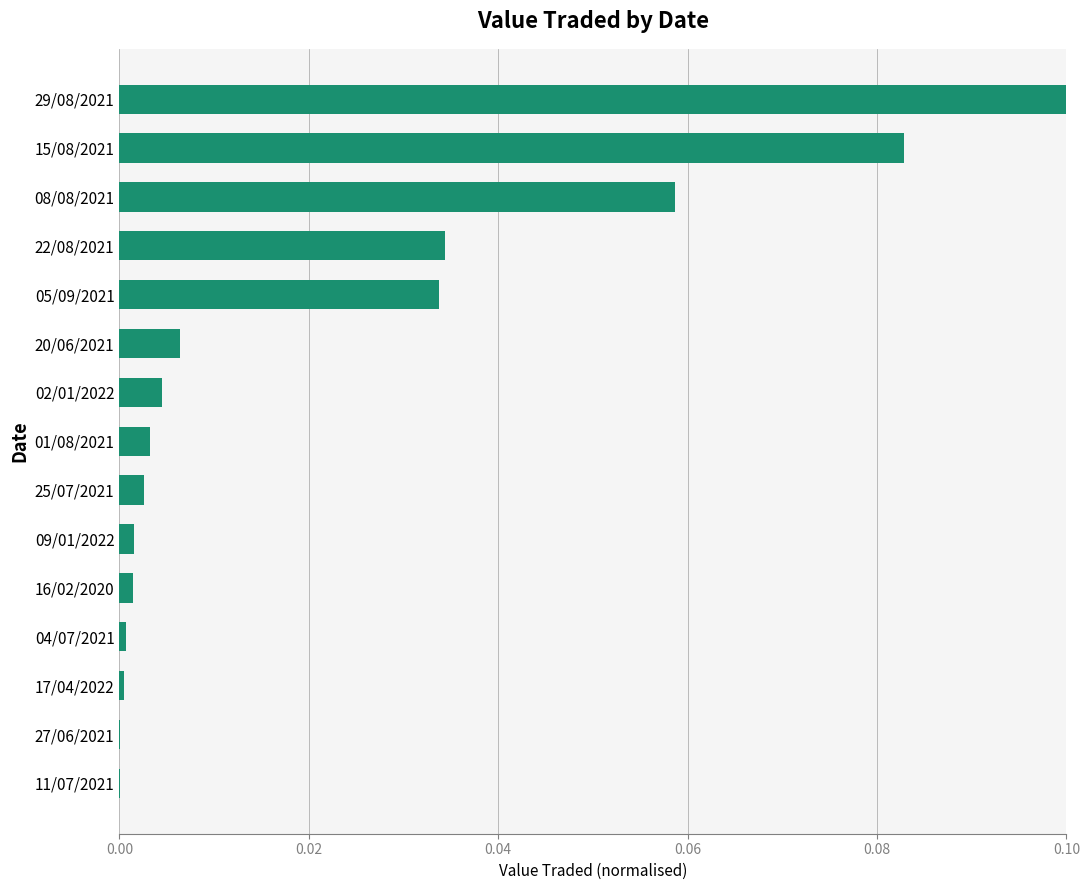

Which has a higher value, 02/01/2022 or 22/08/2021?

22/08/2021